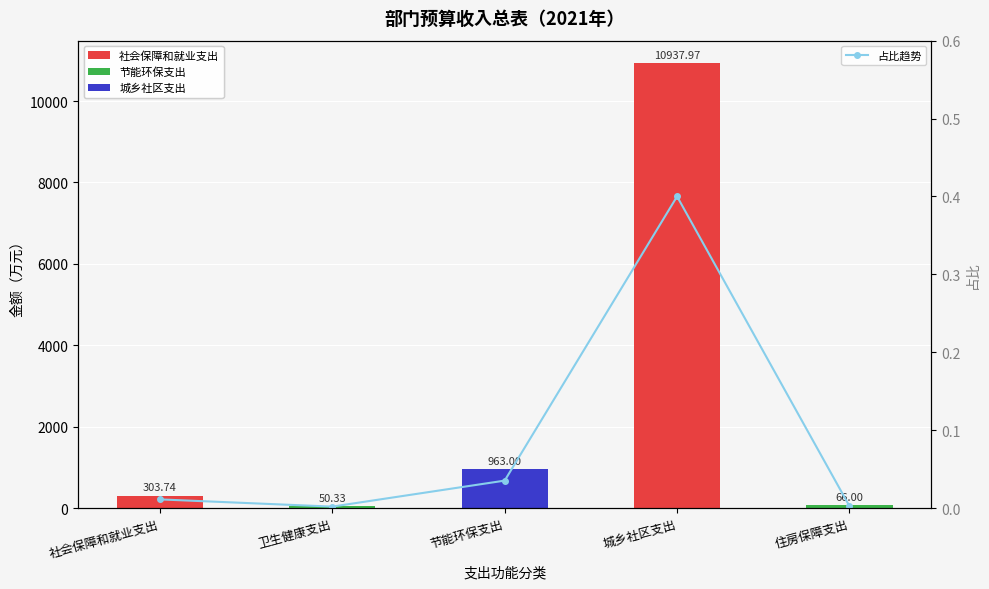

At which label does 占比趋势 reach its minimum?

卫生健康支出